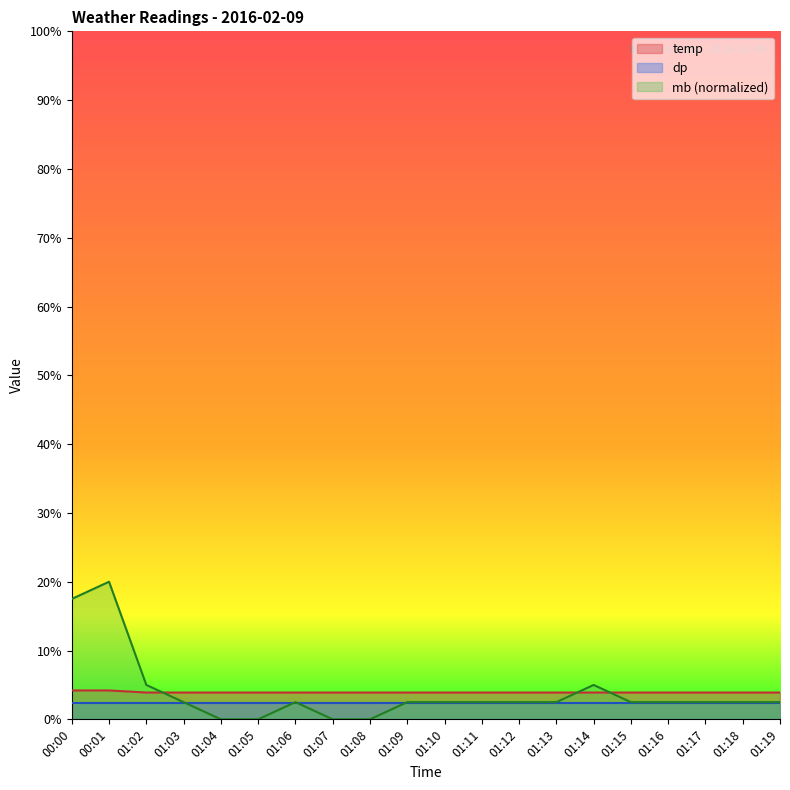

True or false: temp has a value of 3.9 at 01:10.

True